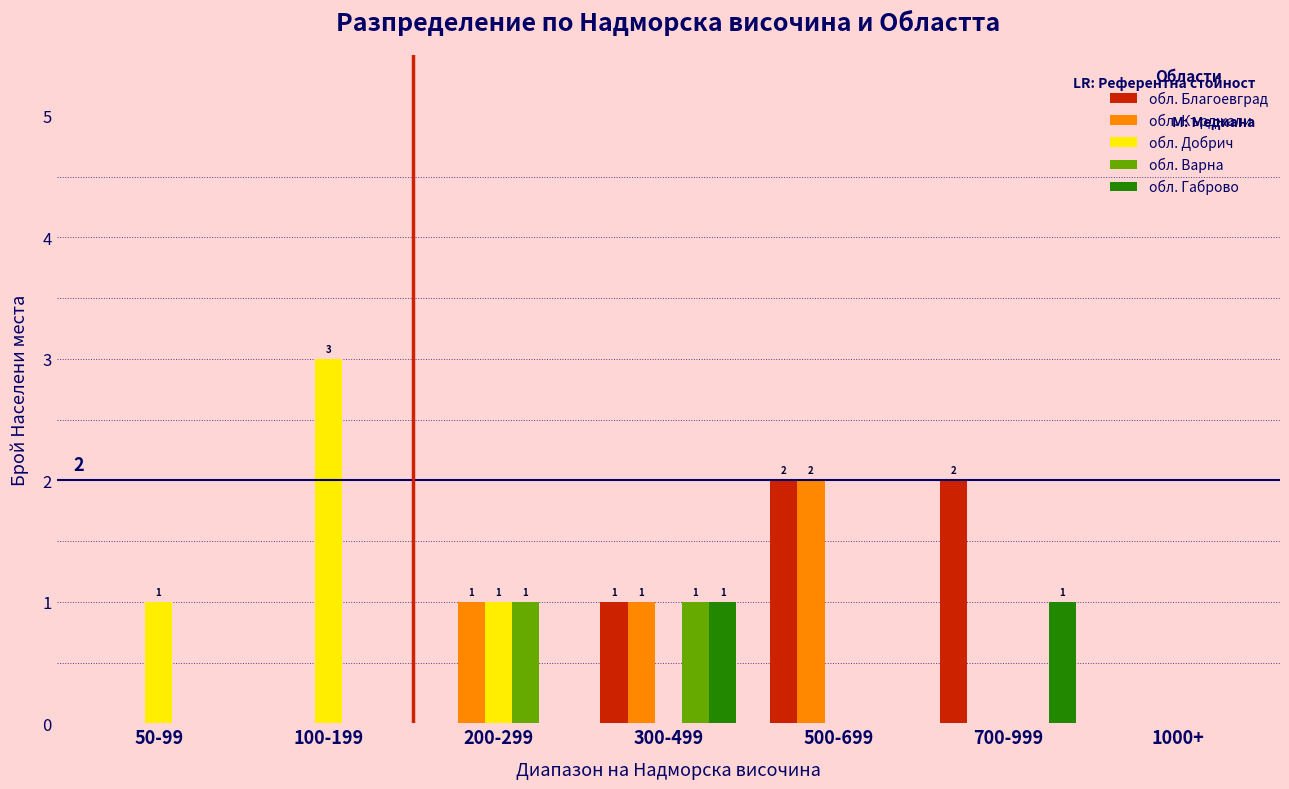

Between 100-199 and 1000+, which series saw the biggest shift?

обл. Добрич